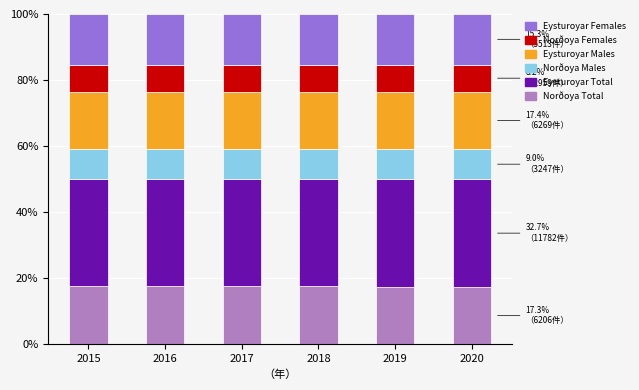

What are all the series names shown in the legend?

Eysturoyar Females, Norðoya Females, Eysturoyar Males, Norðoya Males, Eysturoyar Total, Norðoya Total